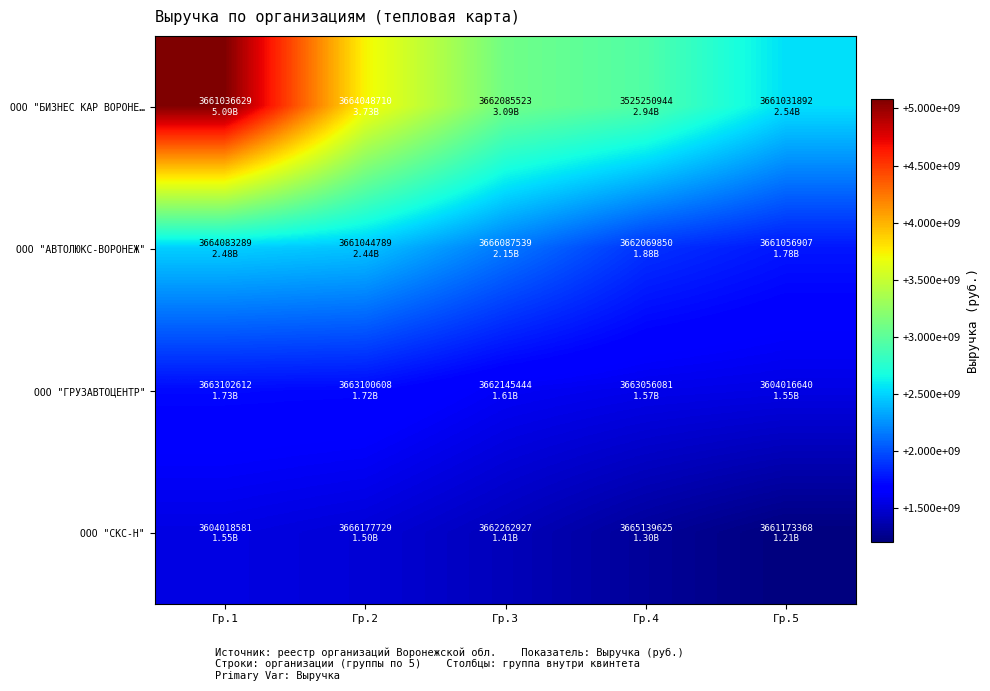

Reading right to left, extract all data points from this chart.

ООО "БИЗНЕС КАР ВОРОНЕ…: Гр.5=2544986000	Гр.4=2941826000	Гр.3=3094814000	Гр.2=3731198000	Гр.1=5086705000
ООО "АВТОЛЮКС-ВОРОНЕЖ": Гр.5=1776430000	Гр.4=1883513000	Гр.3=2152154000	Гр.2=2435579000	Гр.1=2481711000
ООО "ГРУЗАВТОЦЕНТР": Гр.5=1550434000	Гр.4=1570027000	Гр.3=1610026000	Гр.2=1716349000	Гр.1=1725174000
ООО "СКС-Н": Гр.5=1205182000	Гр.4=1298209000	Гр.3=1408386000	Гр.2=1503695000	Гр.1=1546278000